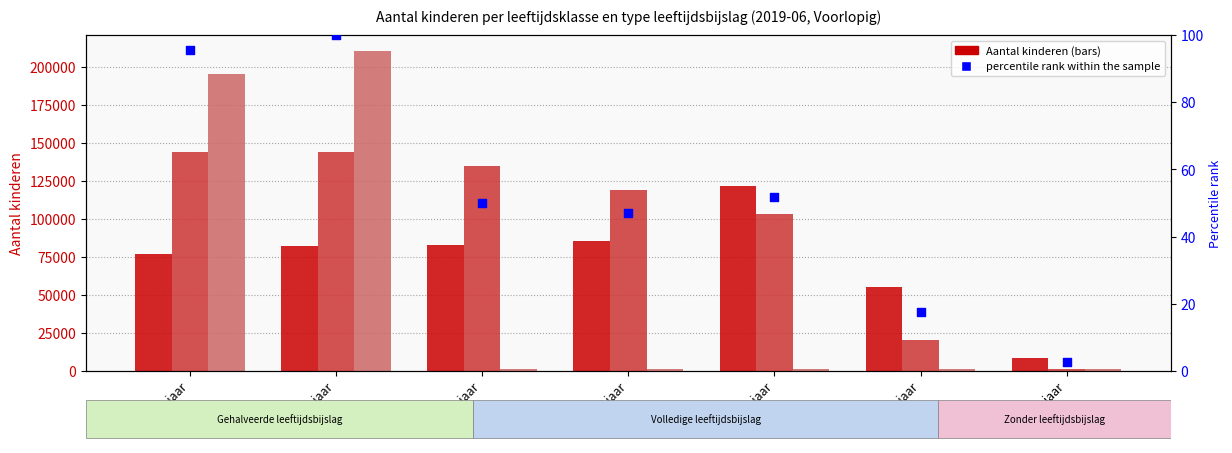

Which series reaches the minimum Y coordinate?

percentile rank within the sample